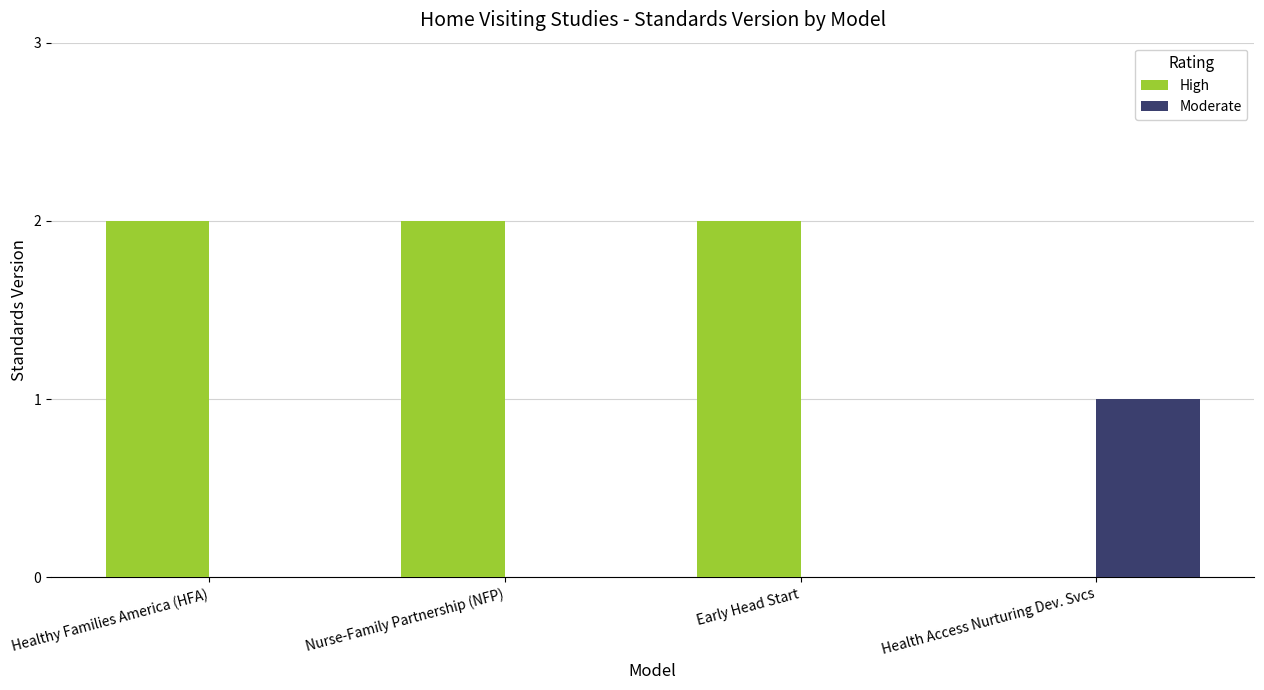

Are the bars horizontal?

No